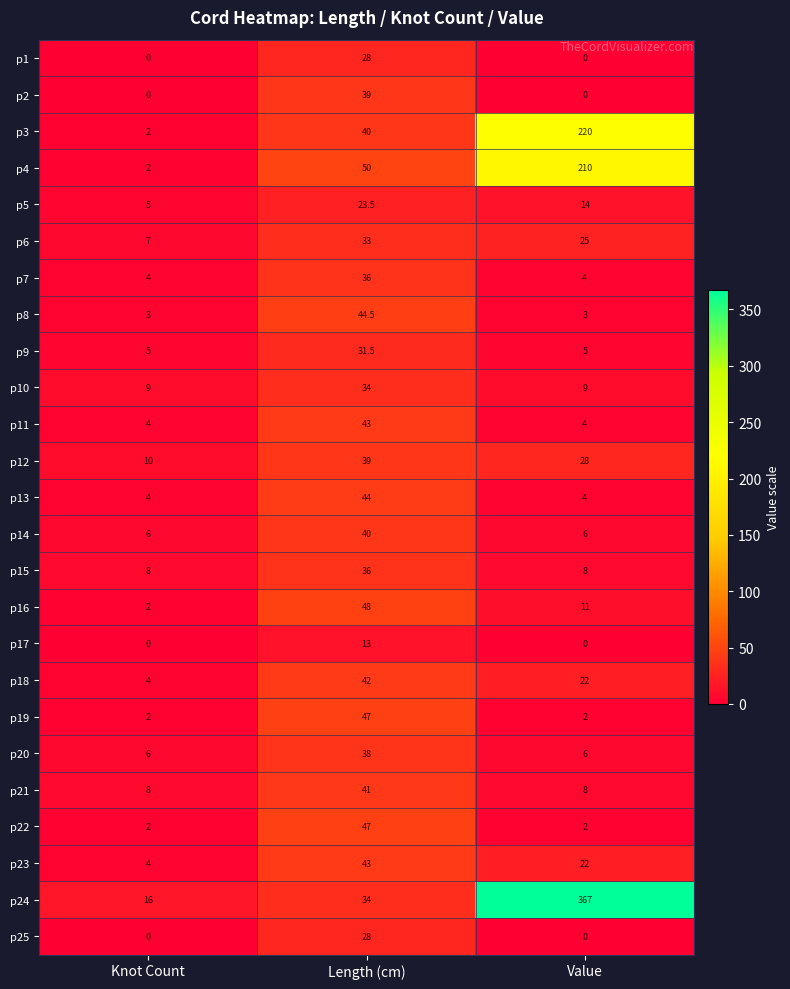

What value does the p7 series have at Value?

4.0